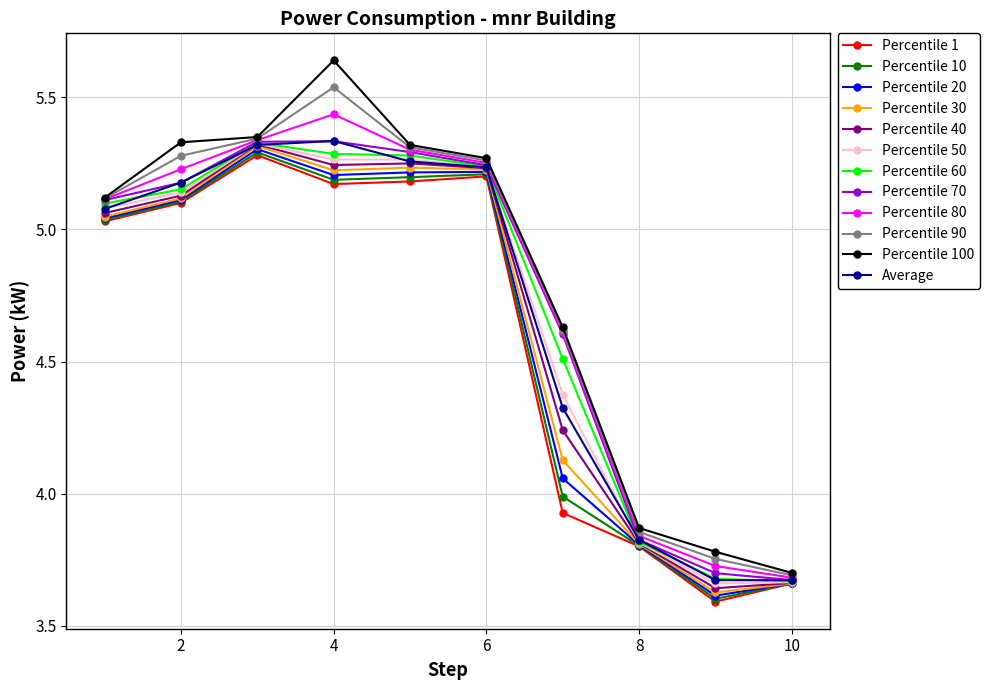

Which series has the widest spread of values?

Percentile 100